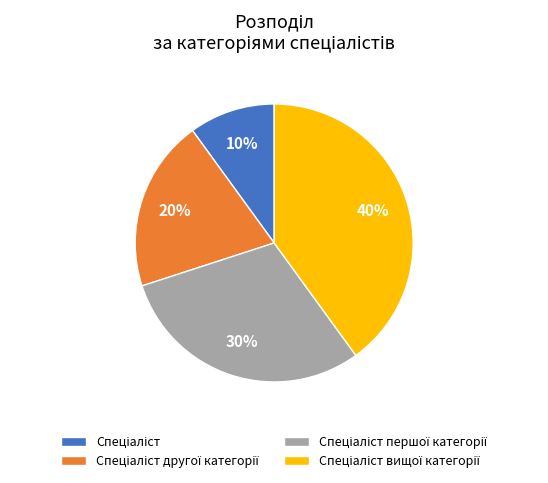

Is there a majority slice in this chart?

No